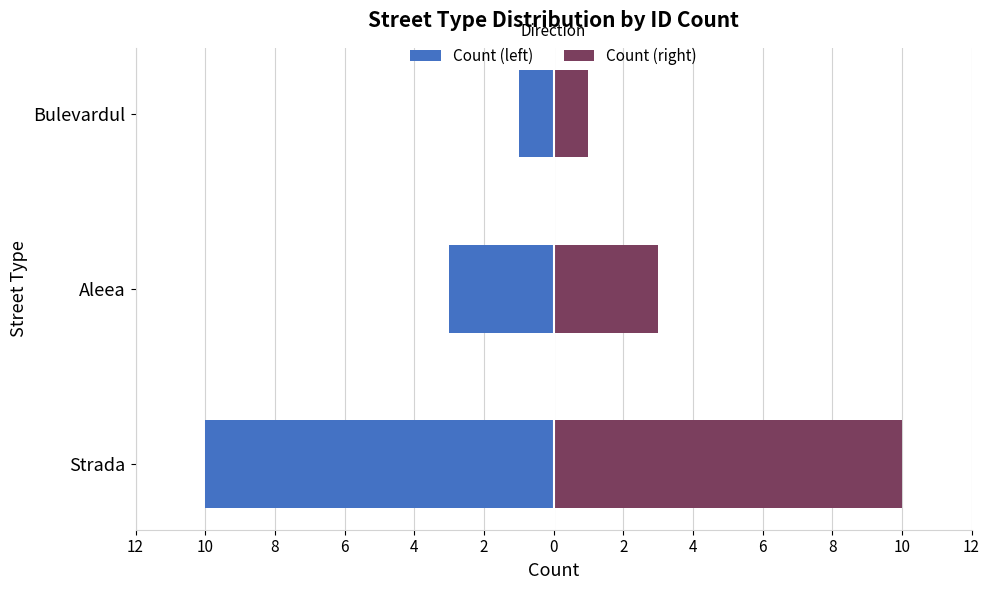

Which series has the largest total across all categories?

Count (right)